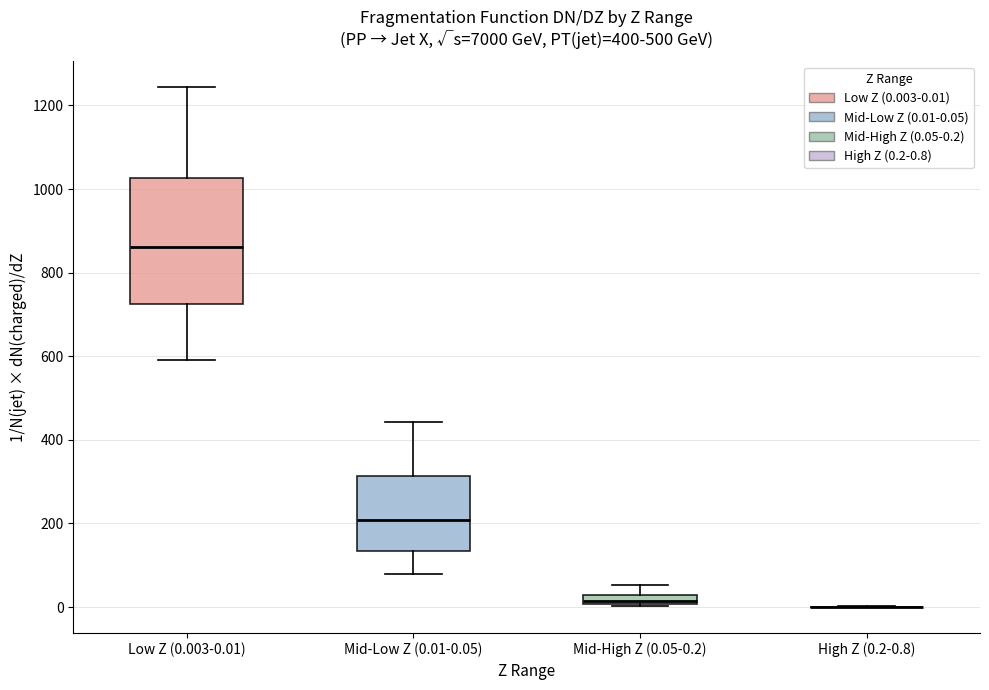

Comparing the boxes themselves (not the whiskers), which one is the tallest?

Low Z (0.003-0.01)